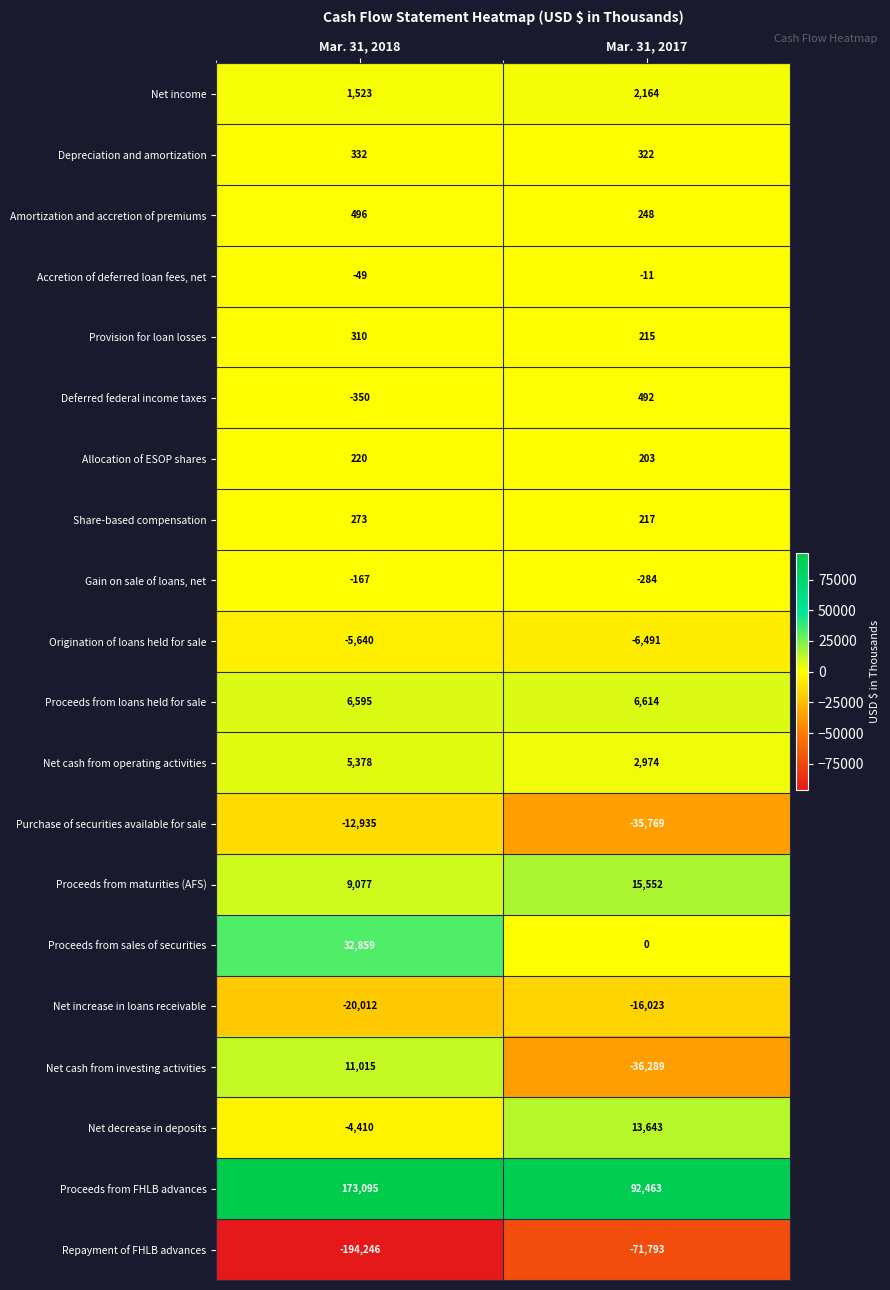

Which series has the largest total across all categories?

Proceeds from FHLB advances